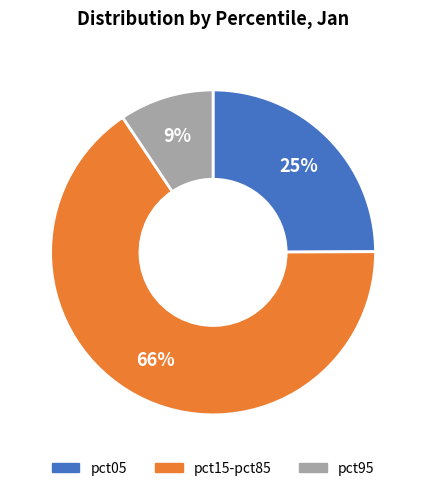

Count the number of slices in the pie.

3